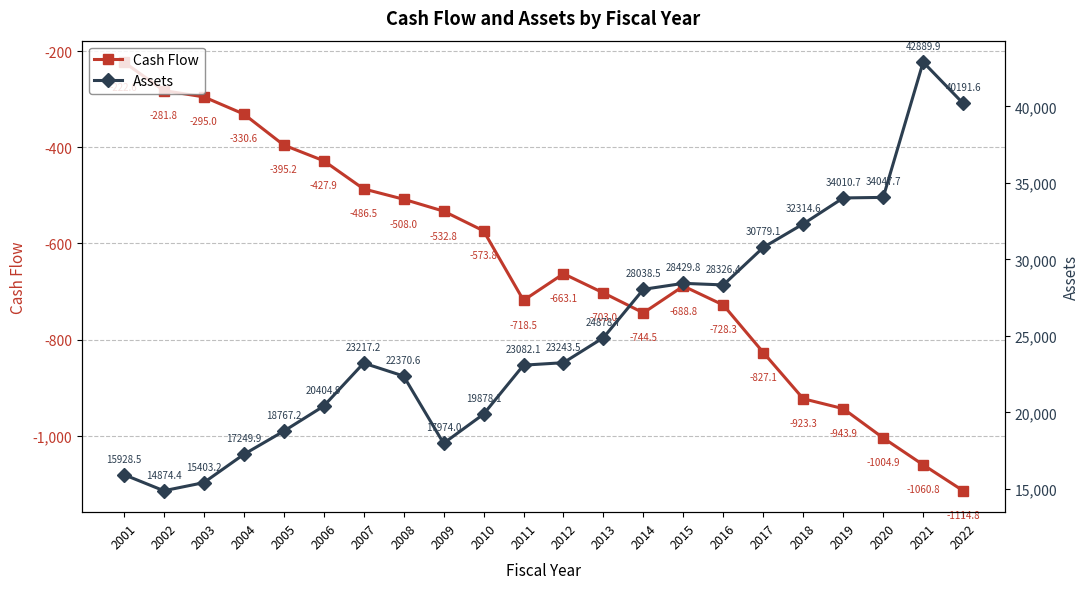

True or false: Assets and Cash Flow cross at least once.

False